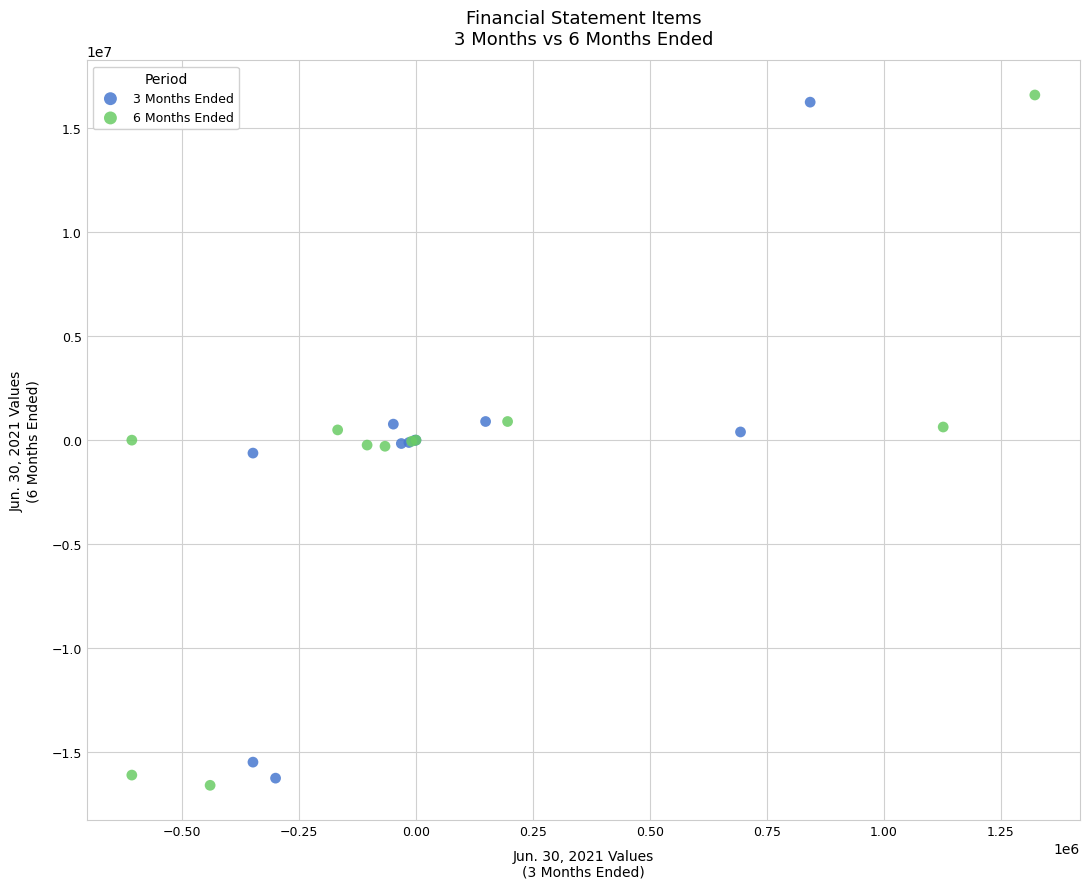

What are all the series names shown in the legend?

3 Months Ended, 6 Months Ended